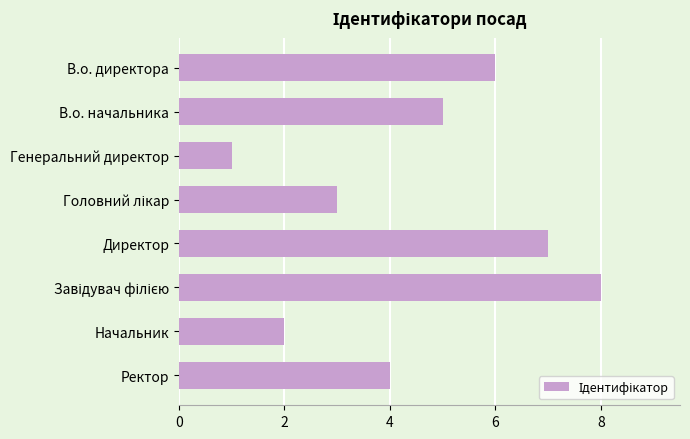

What is the ratio of the value at Начальник to the value at Директор?

0.3